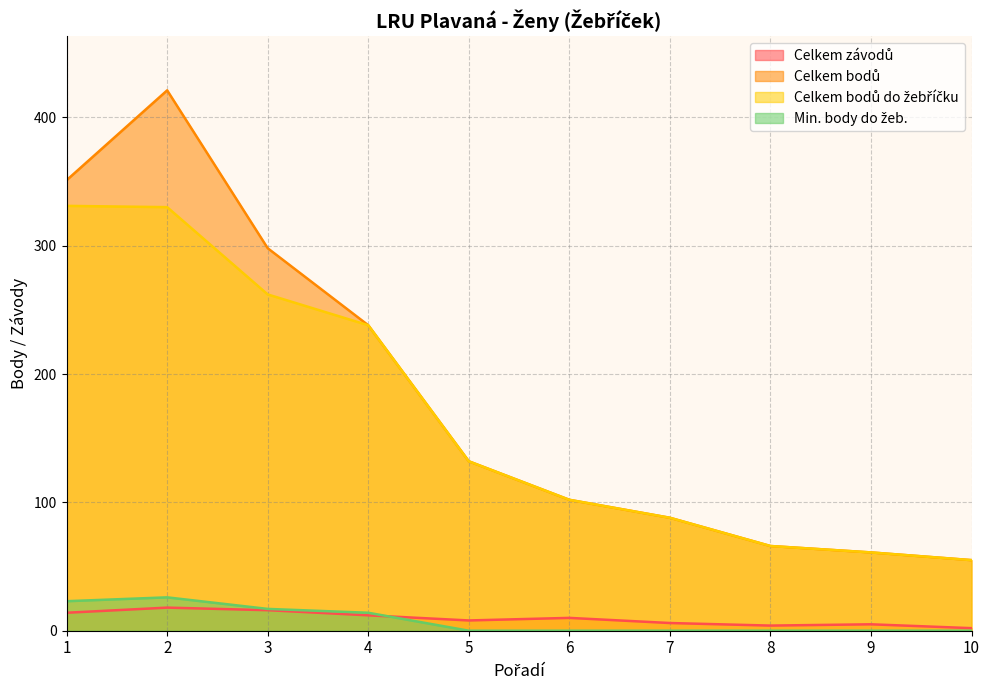

What is the highest value of the Celkem bodů do žebříčku series?

331